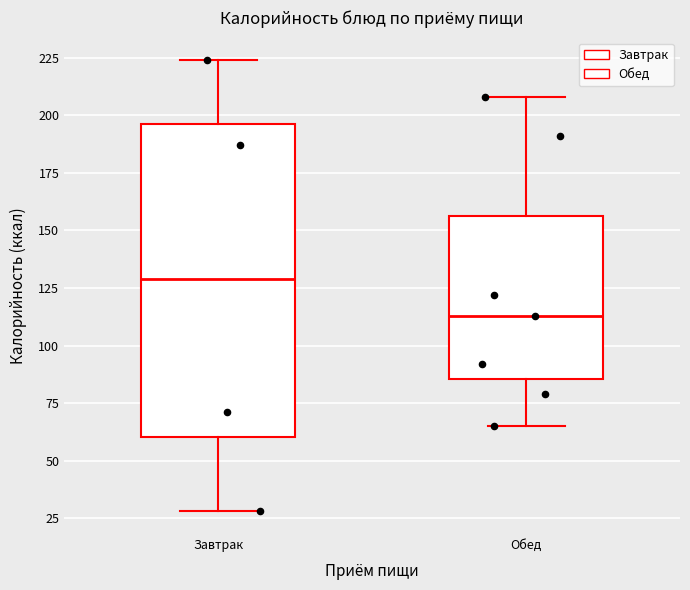

Where does the median line of the box for Завтрак sit on the y-axis? The values are not printed on the chart, so give them approximately, as read against the axis.

130